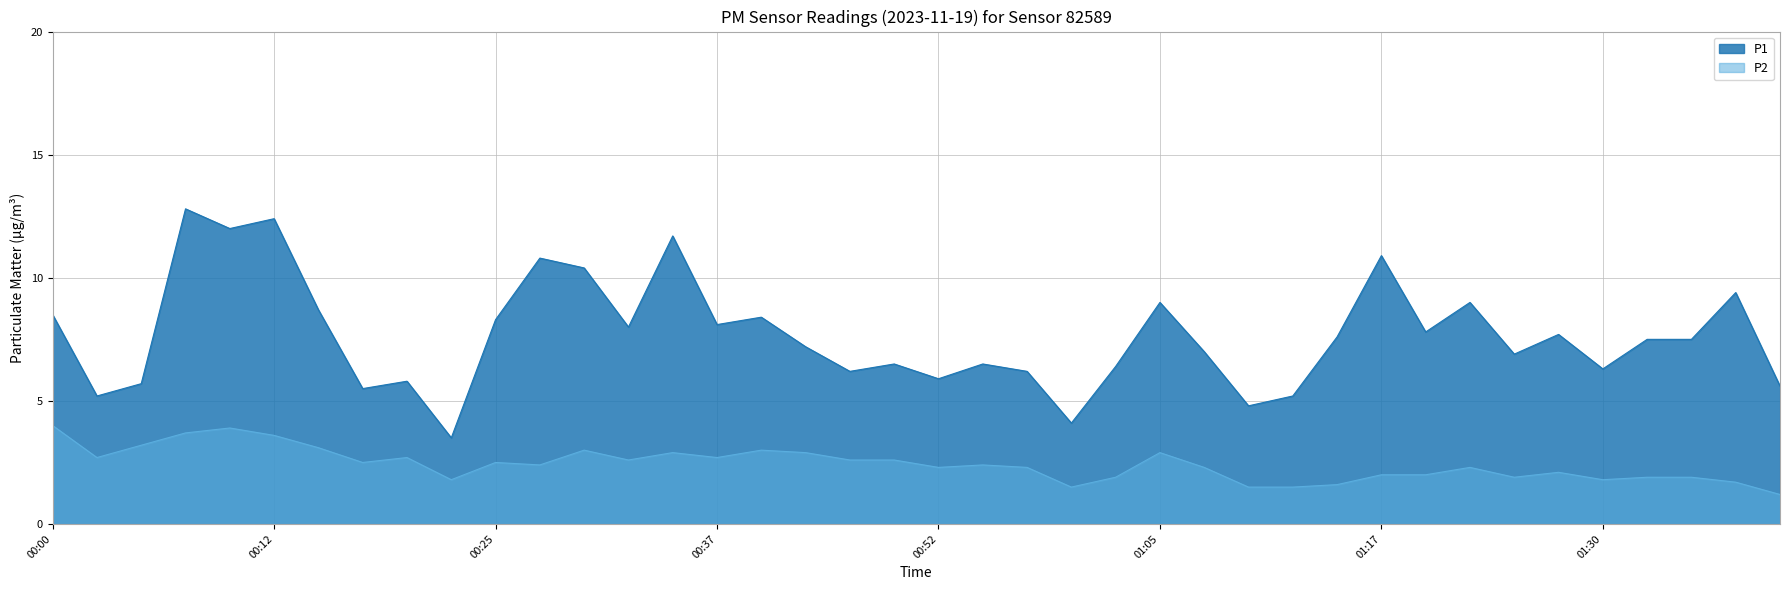

Rank the series by their maximum value, from highest to lowest.

P1, P2